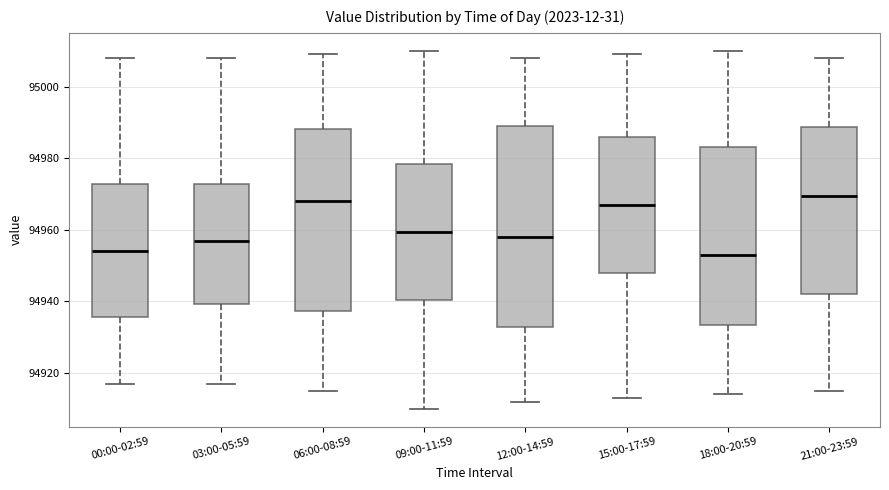

Reading left to right, transcribe this box plot: for each box, give where its median line is, the range the box spans, and where its two whiskers end, as read against the y-axis. The values are not printed on the chart, so give them approximately, as read against the axis.

00:00-02:59: median 94954, box 94936 to 94972, whiskers 94918 to 95008
03:00-05:59: median 94958, box 94940 to 94972, whiskers 94918 to 95008
06:00-08:59: median 94968, box 94938 to 94988, whiskers 94916 to 95010
09:00-11:59: median 94960, box 94940 to 94978, whiskers 94910 to 95010
12:00-14:59: median 94958, box 94932 to 94990, whiskers 94912 to 95008
15:00-17:59: median 94968, box 94948 to 94986, whiskers 94914 to 95010
18:00-20:59: median 94954, box 94934 to 94984, whiskers 94914 to 95010
21:00-23:59: median 94970, box 94942 to 94988, whiskers 94916 to 95008